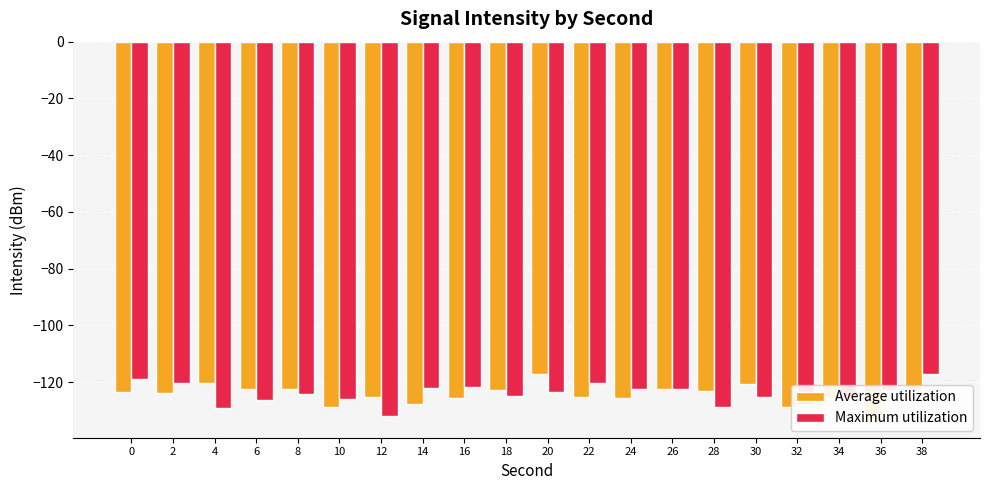

At which category is the sum across all series the highest?

38